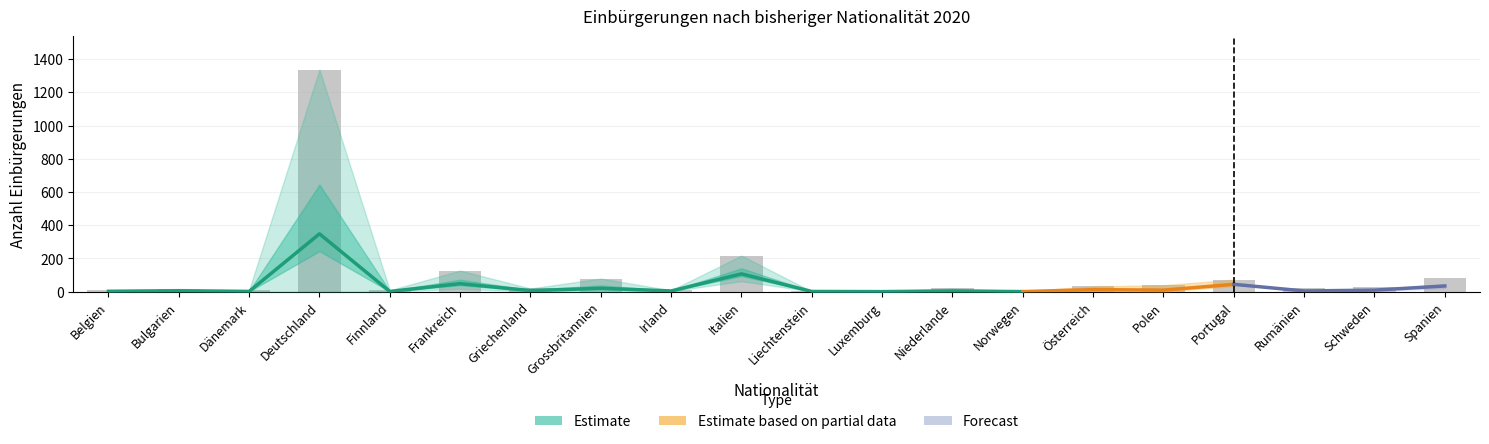

What is the label of the 4th bar from the left?

Deutschland